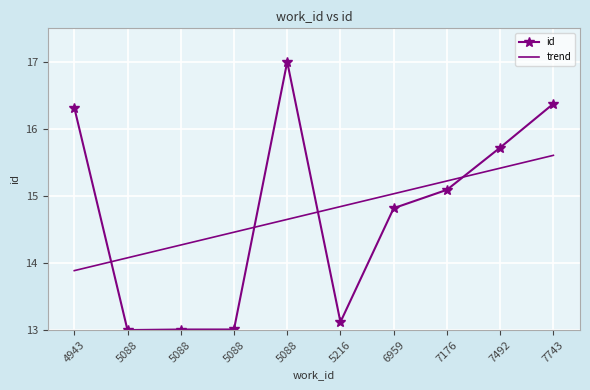

What are all the series names shown in the legend?

id, trend